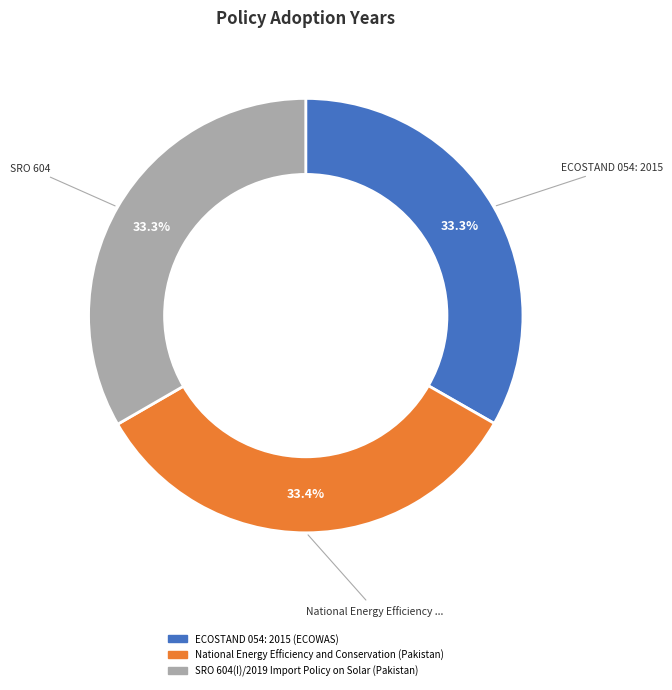

Combined, do SRO 604(I)/2019 Import Policy on Solar (Pakistan) and ECOSTAND 054: 2015 (ECOWAS) account for over 50%?

Yes